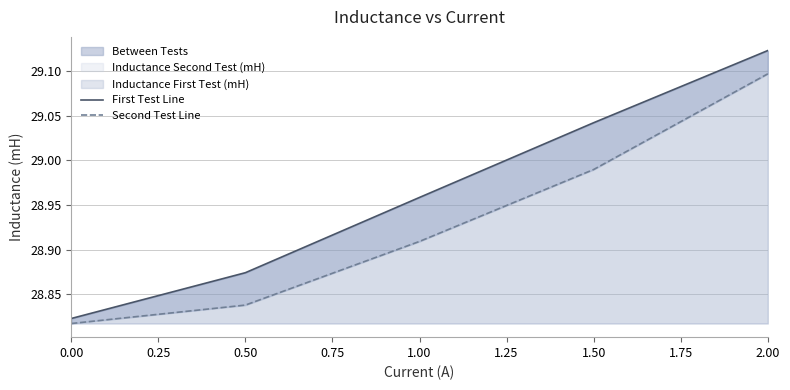

What is the value of the First Test Line point at the 3rd from the left?

29.0